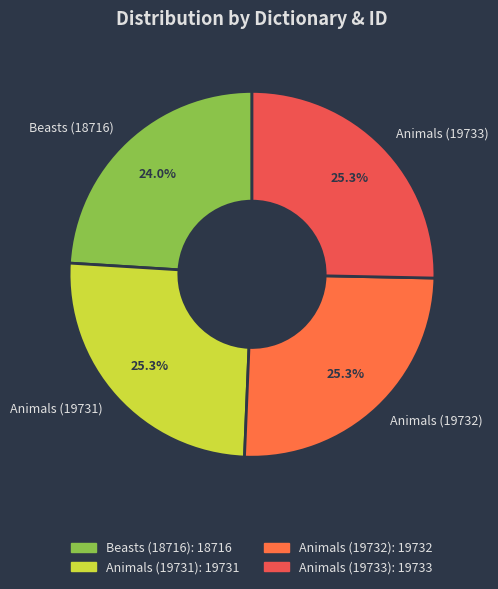

To the nearest percent, what is the combined percentage of Animals (19733) and Animals (19731)?

51%